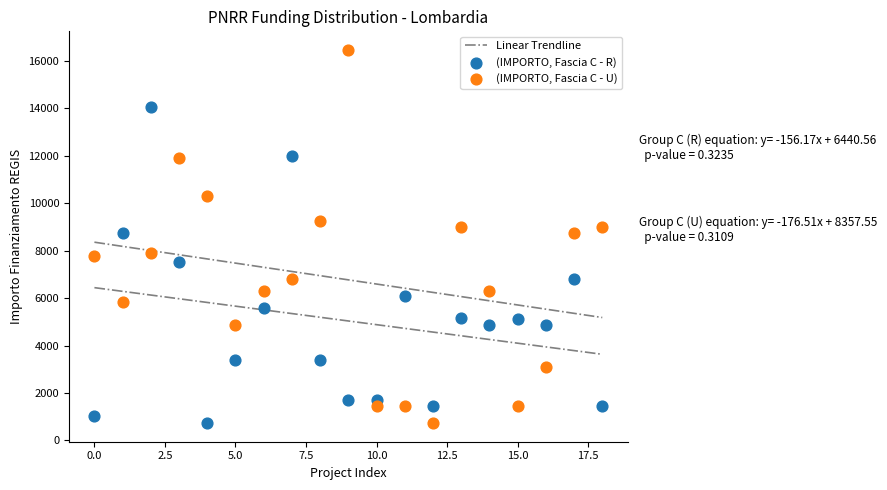

Across all data points, what is the range of Y values (max minus min)?

15735